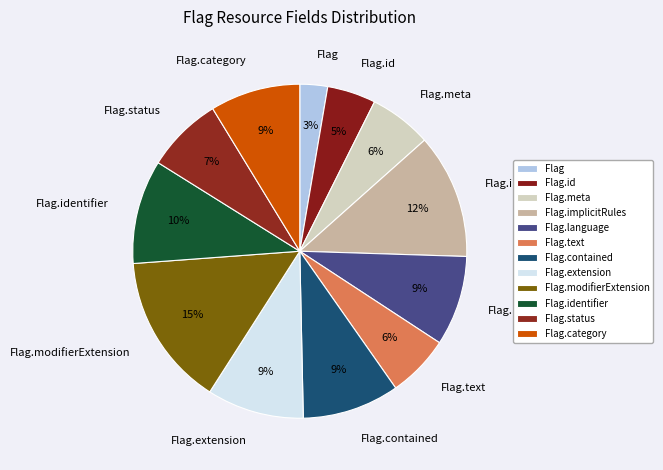

Does any single category account for the majority?

No